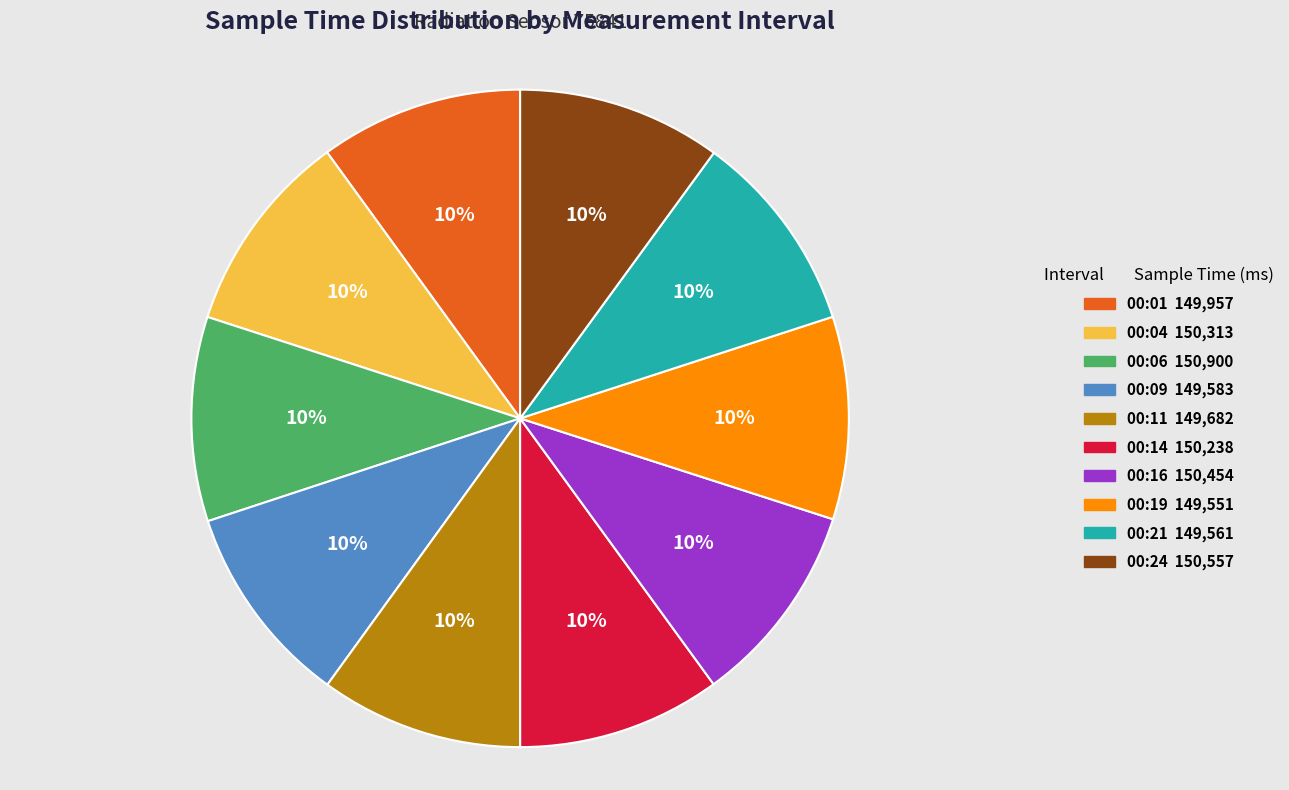

To the nearest percent, what is the average slice percentage?

10%